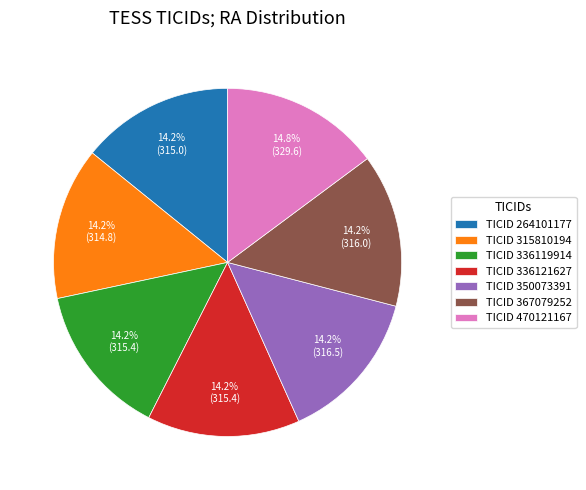

Do TICID 367079252 and TICID 336121627 together represent more than half of the pie?

No